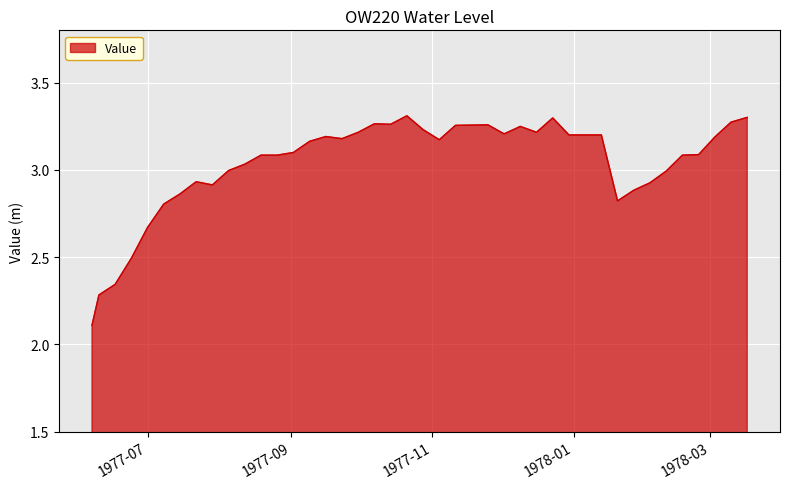

What is the difference between the maximum and minimum values?

1.2